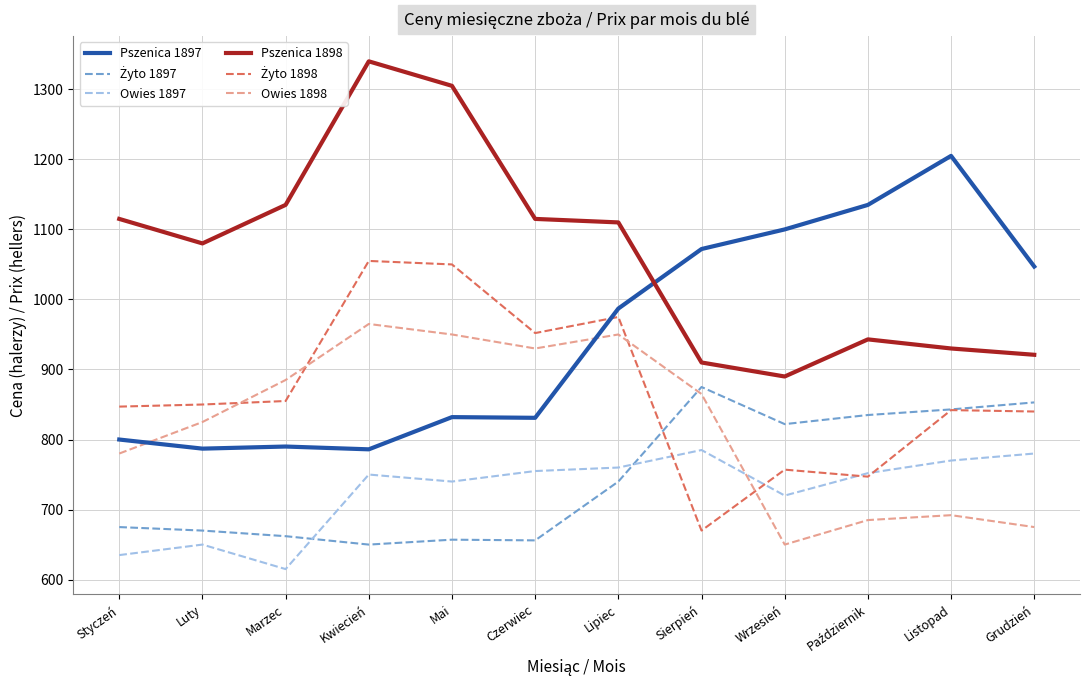

At which label does Pszenica 1898 reach its minimum?

Wrzesień